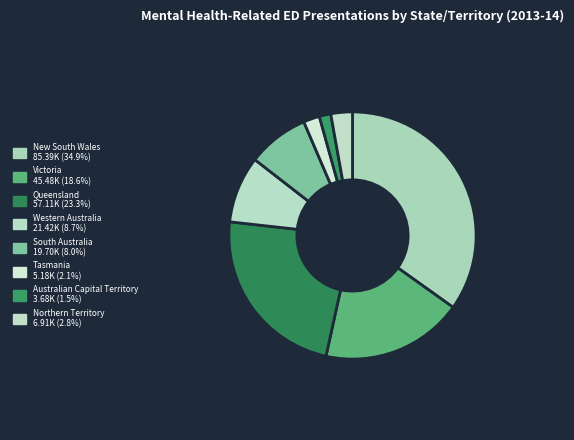

Rank the categories by value from lowest to highest.

Australian Capital Territory, Tasmania, Northern Territory, South Australia, Western Australia, Victoria, Queensland, New South Wales